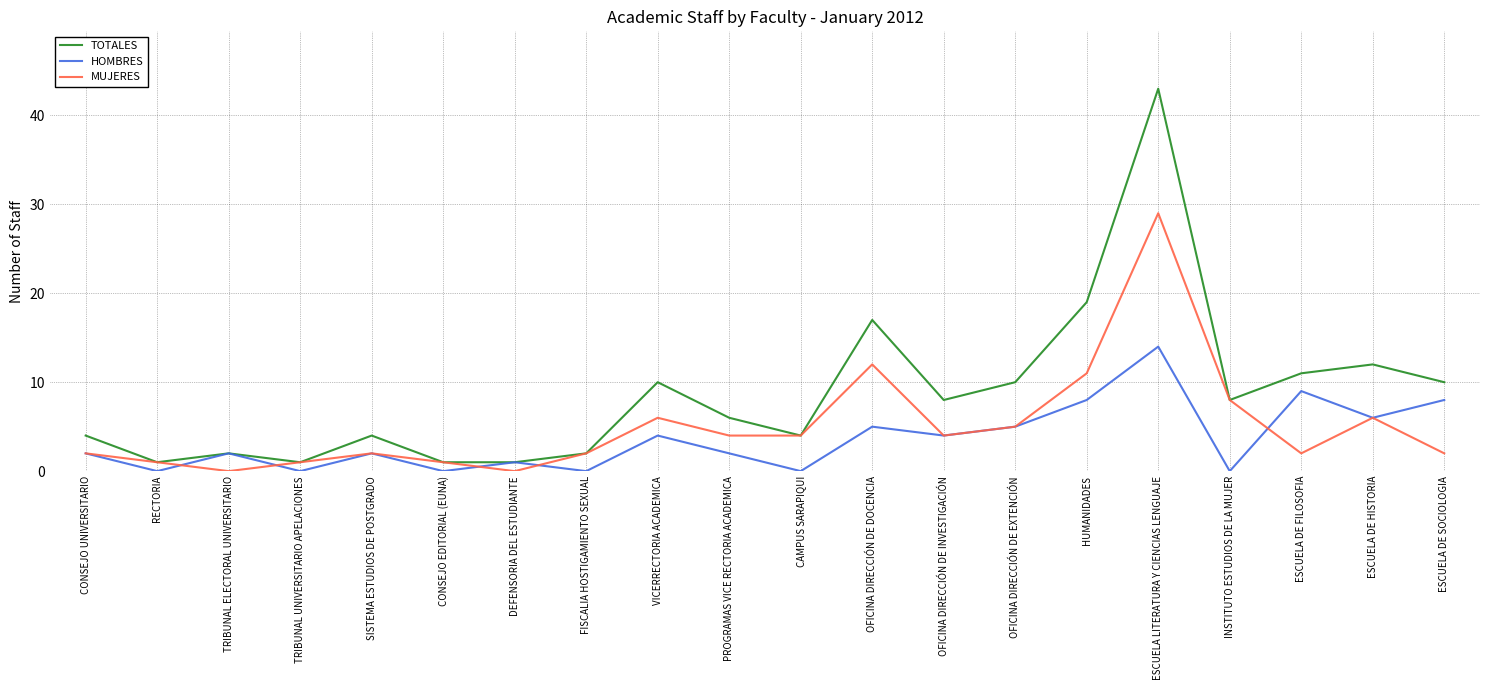

Rank the series by their average value, from lowest to highest.

HOMBRES, MUJERES, TOTALES